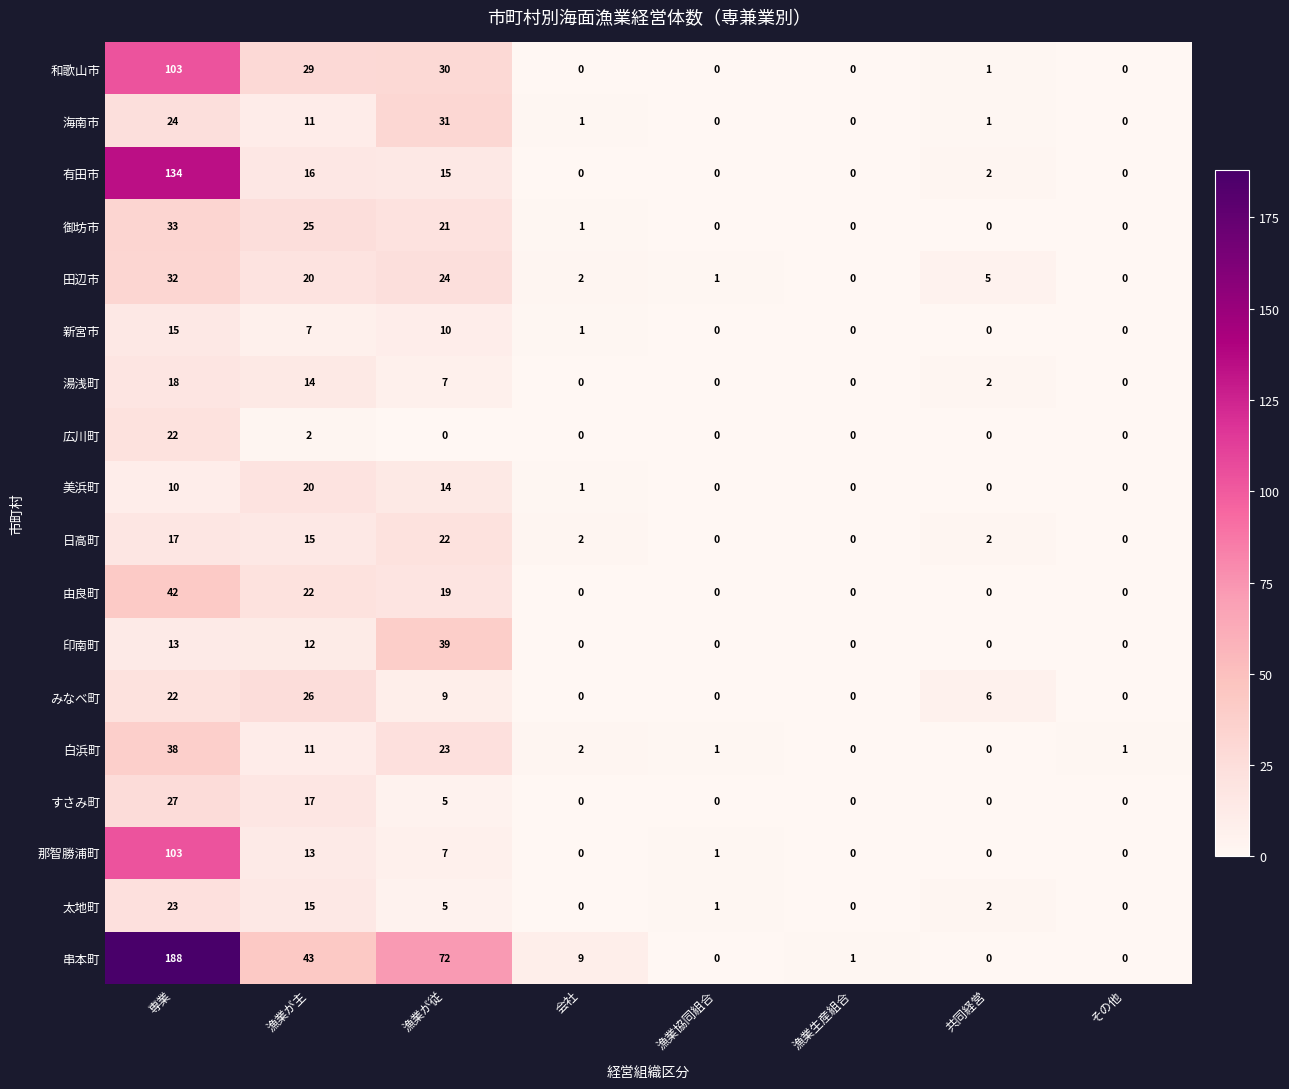

What is the maximum value shown in the chart?

188